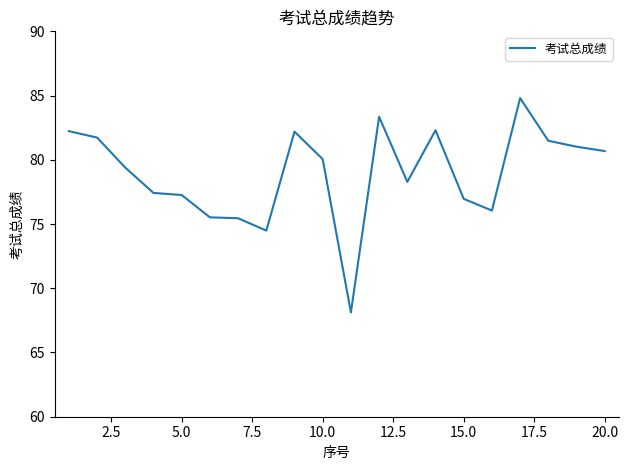

What is the difference between the maximum and minimum values?

16.7